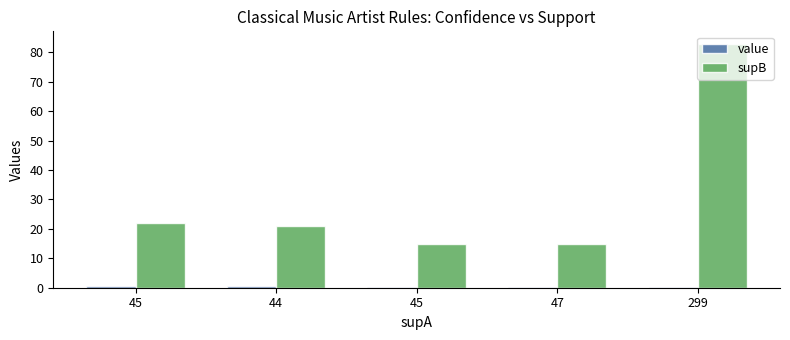

How many series are shown in this chart?

2